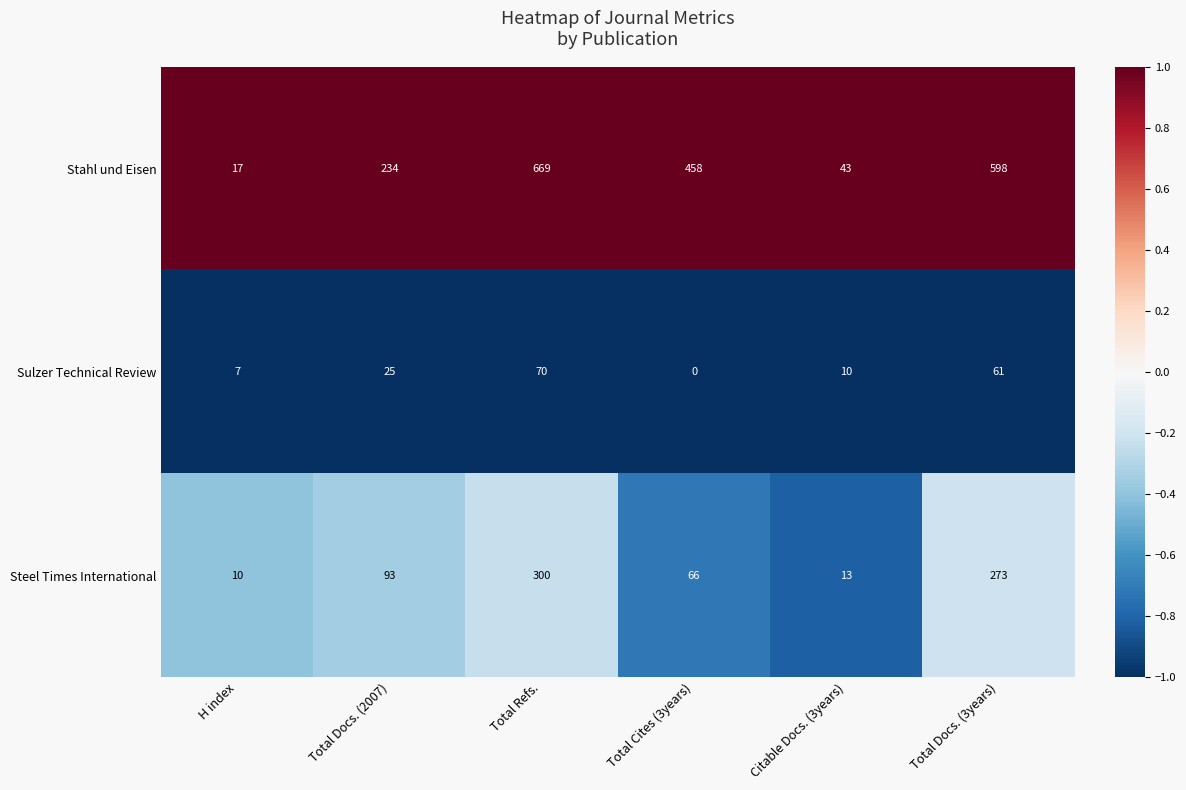

At which category does the chart reach its minimum across all series?

Total Cites (3years)